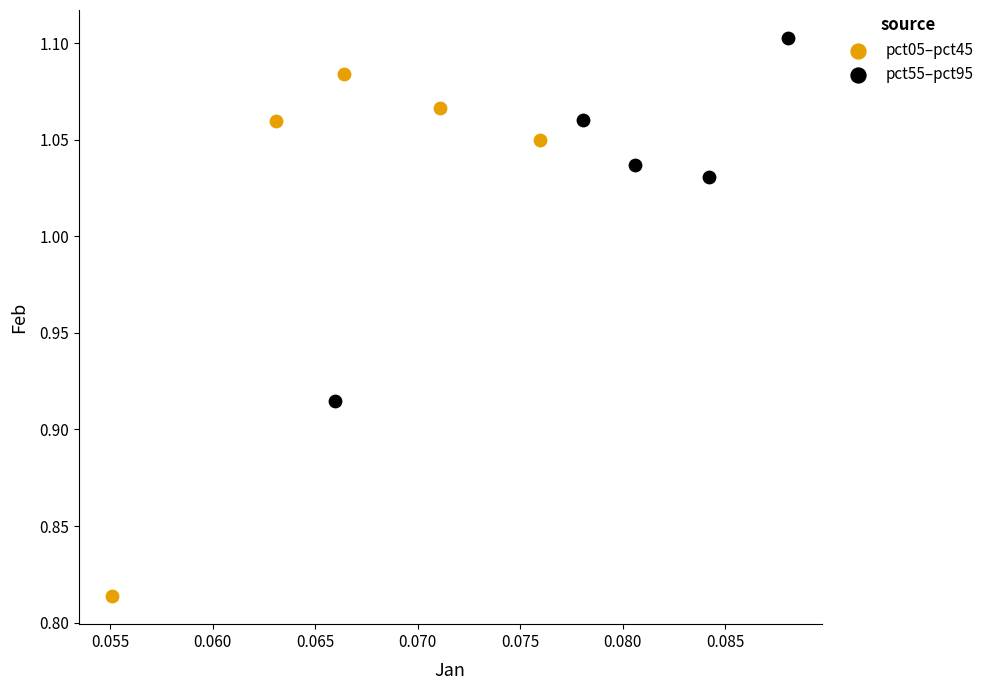

Which series has the largest Y range (max minus min)?

pct05–pct45